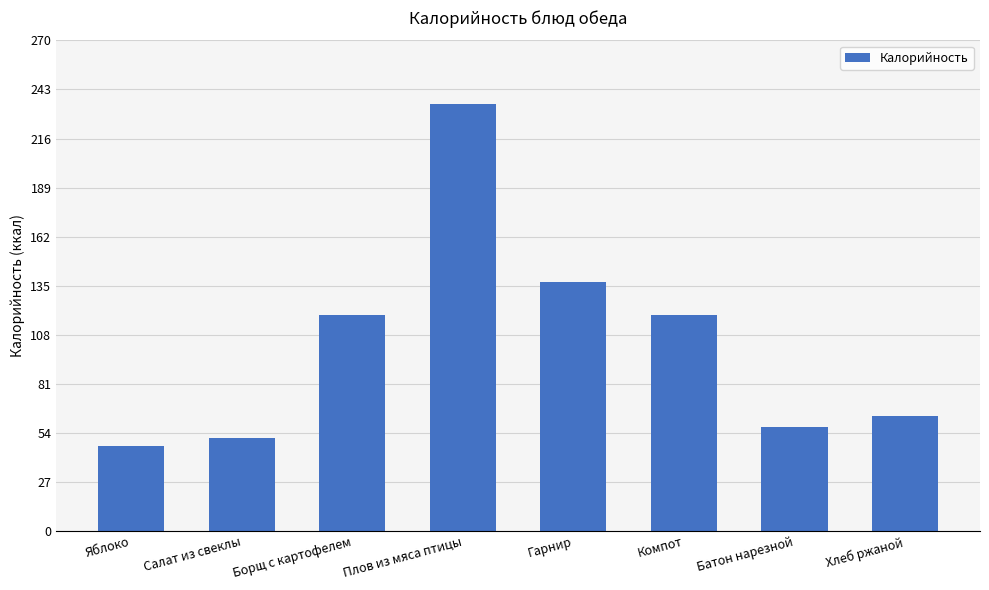

What is the average value?

104